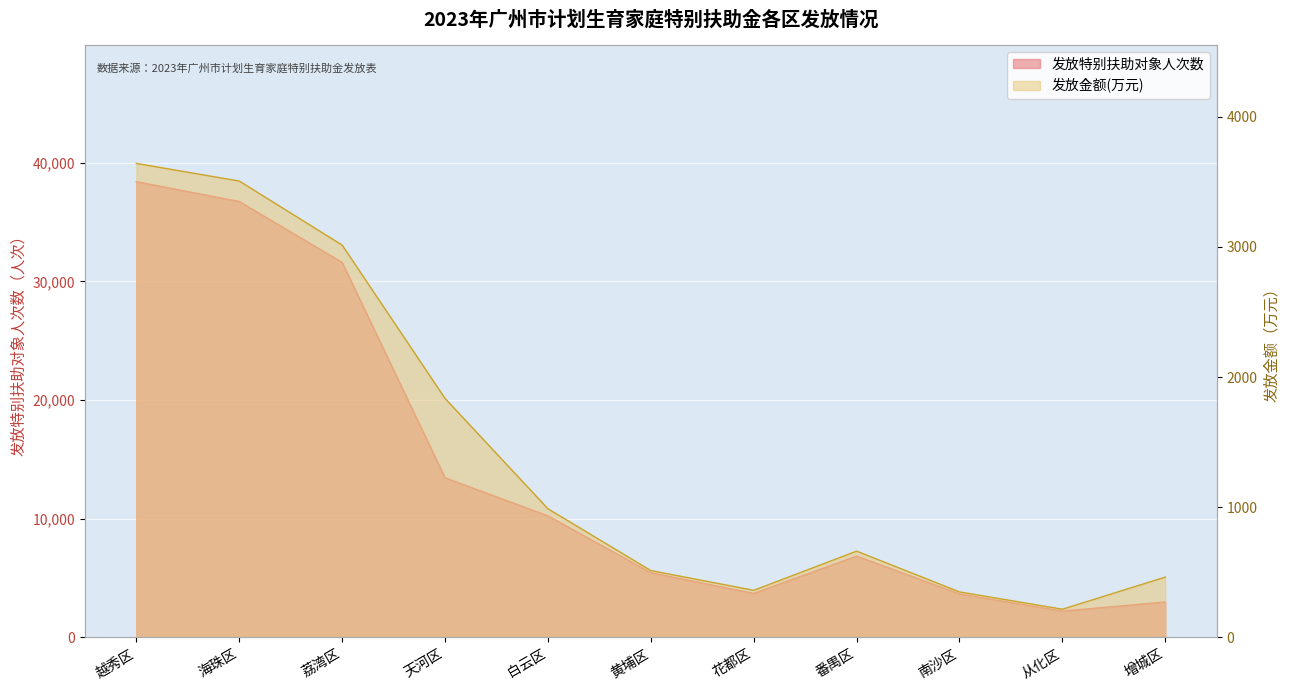

Rank the categories by 发放特别扶助对象人次数 value from lowest to highest.

从化区, 增城区, 南沙区, 花都区, 黄埔区, 番禺区, 白云区, 天河区, 荔湾区, 海珠区, 越秀区